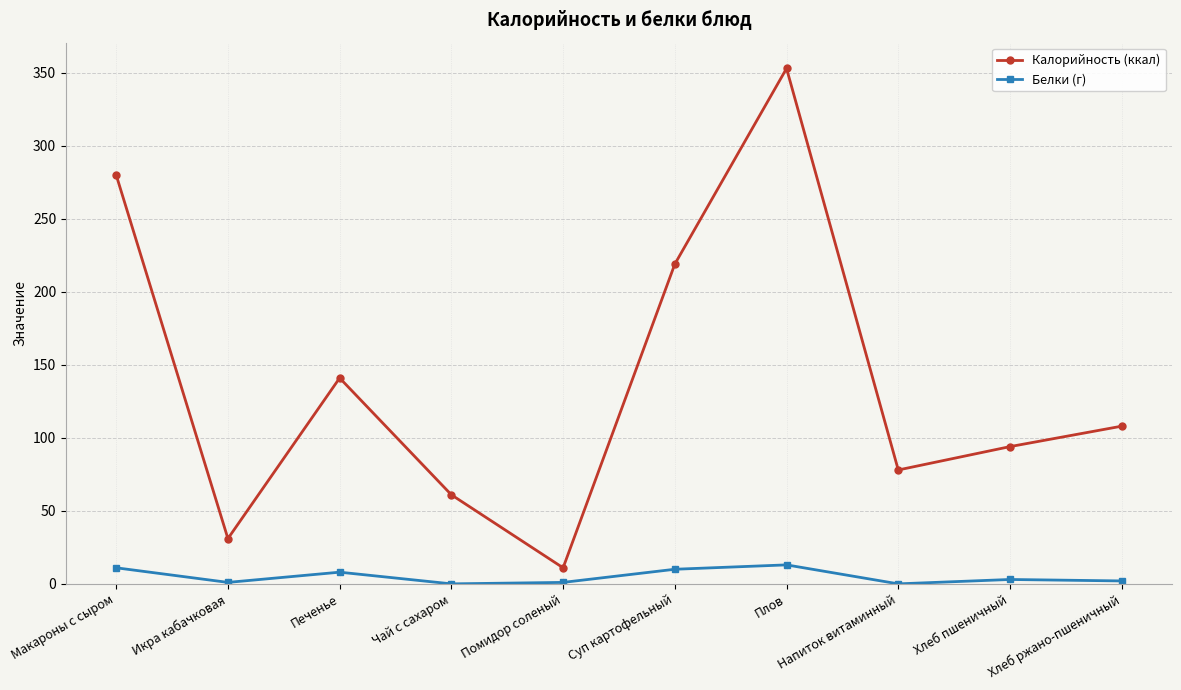

Which series changed the most between Помидор соленый and Плов?

Калорийность (ккал)